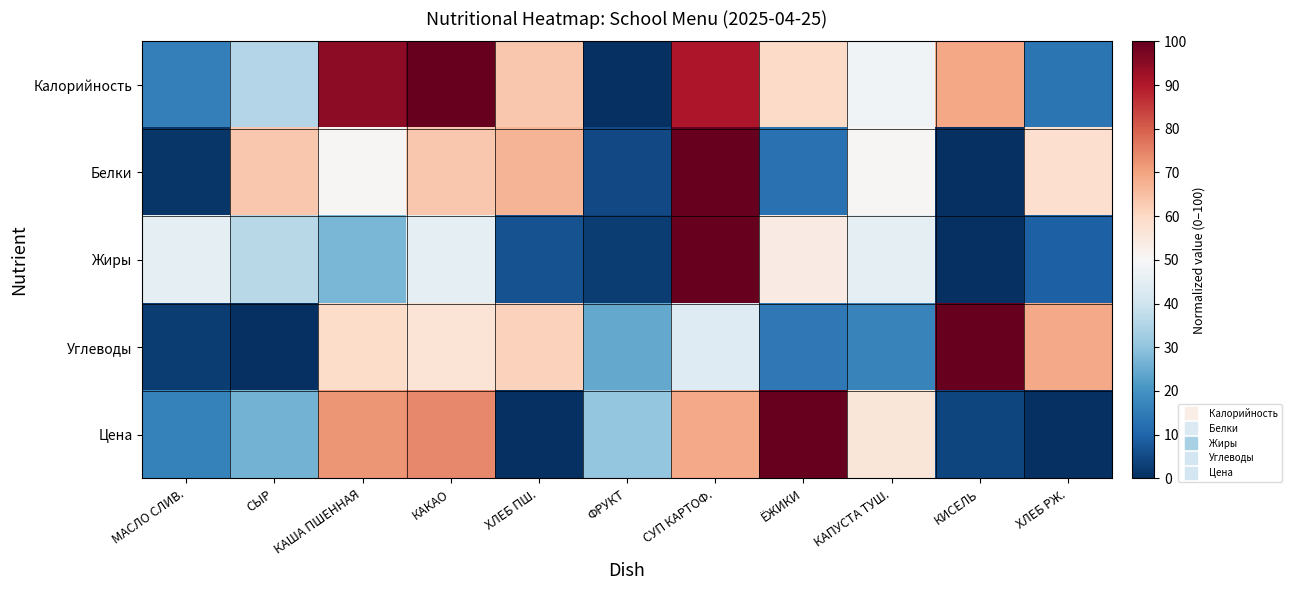

Reading left to right, what are all the values shown in this chart?

Калорийность: МАСЛО СЛИВ.=15.9	СЫР=35.2	КАША ПШЕННАЯ=94.9	КАКАО=100.0	ХЛЕБ ПШ.=63.6	ФРУКТ=0.0	СУП КАРТОФ.=90.3	ЁЖИКИ=59.7	КАПУСТА ТУШ.=48.3	КИСЕЛЬ=69.3	ХЛЕБ РЖ.=13.6
Белки: МАСЛО СЛИВ.=1.3	СЫР=63.3	КАША ПШЕННАЯ=50.6	КАКАО=63.3	ХЛЕБ ПШ.=67.1	ФРУКТ=5.1	СУП КАРТОФ.=100.0	ЁЖИКИ=12.7	КАПУСТА ТУШ.=50.6	КИСЕЛЬ=0.0	ХЛЕБ РЖ.=58.2
Жиры: МАСЛО СЛИВ.=45.0	СЫР=36.0	КАША ПШЕННАЯ=27.0	КАКАО=45.0	ХЛЕБ ПШ.=6.3	ФРУКТ=2.7	СУП КАРТОФ.=100.0	ЁЖИКИ=54.1	КАПУСТА ТУШ.=45.0	КИСЕЛЬ=0.0	ХЛЕБ РЖ.=9.0
Углеводы: МАСЛО СЛИВ.=2.4	СЫР=0.0	КАША ПШЕННАЯ=59.1	КАКАО=56.7	ХЛЕБ ПШ.=61.5	ФРУКТ=24.3	СУП КАРТОФ.=43.7	ЁЖИКИ=14.2	КАПУСТА ТУШ.=16.5	КИСЕЛЬ=100.0	ХЛЕБ РЖ.=69.0
Цена: МАСЛО СЛИВ.=16.3	СЫР=26.4	КАША ПШЕННАЯ=72.0	КАКАО=73.8	ХЛЕБ ПШ.=0.0	ФРУКТ=30.8	СУП КАРТОФ.=69.1	ЁЖИКИ=100.0	КАПУСТА ТУШ.=56.0	КИСЕЛЬ=4.1	ХЛЕБ РЖ.=0.0